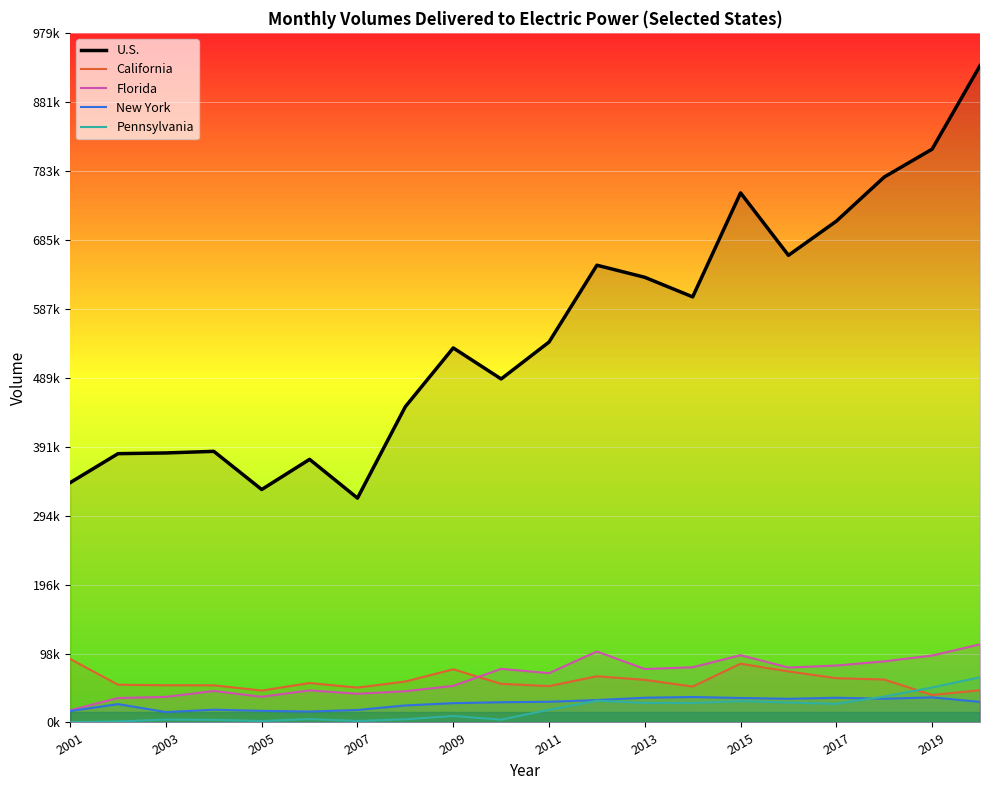

In Pennsylvania, how many points are higher than both neighbors (excluding endpoints)?

5